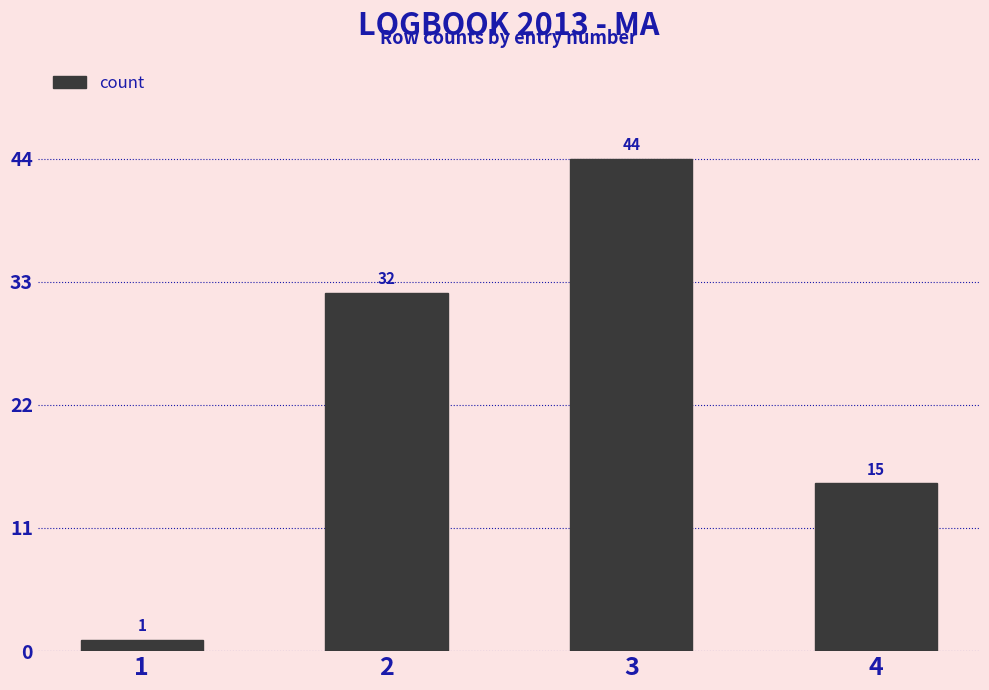

Which category has the highest value across all series?

3